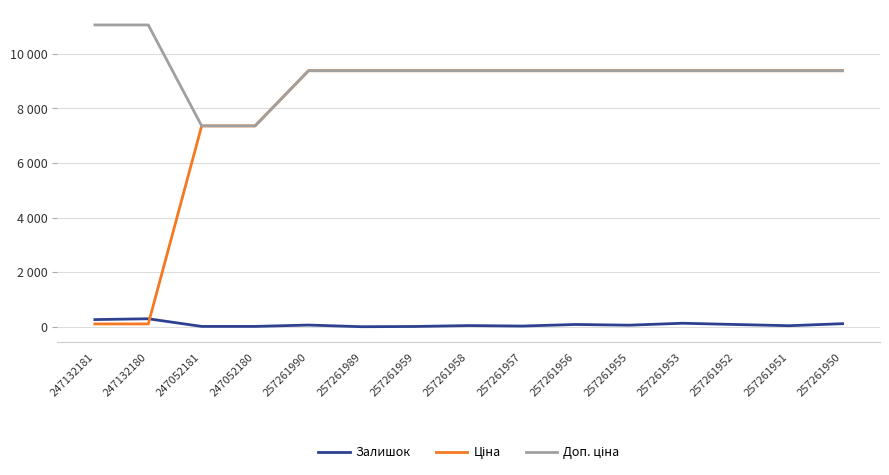

Is this an area chart (filled region under the line)?

No